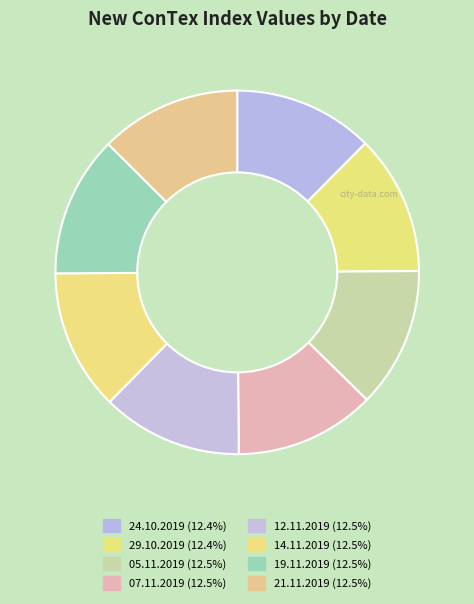

How many slices are in this pie chart?

8